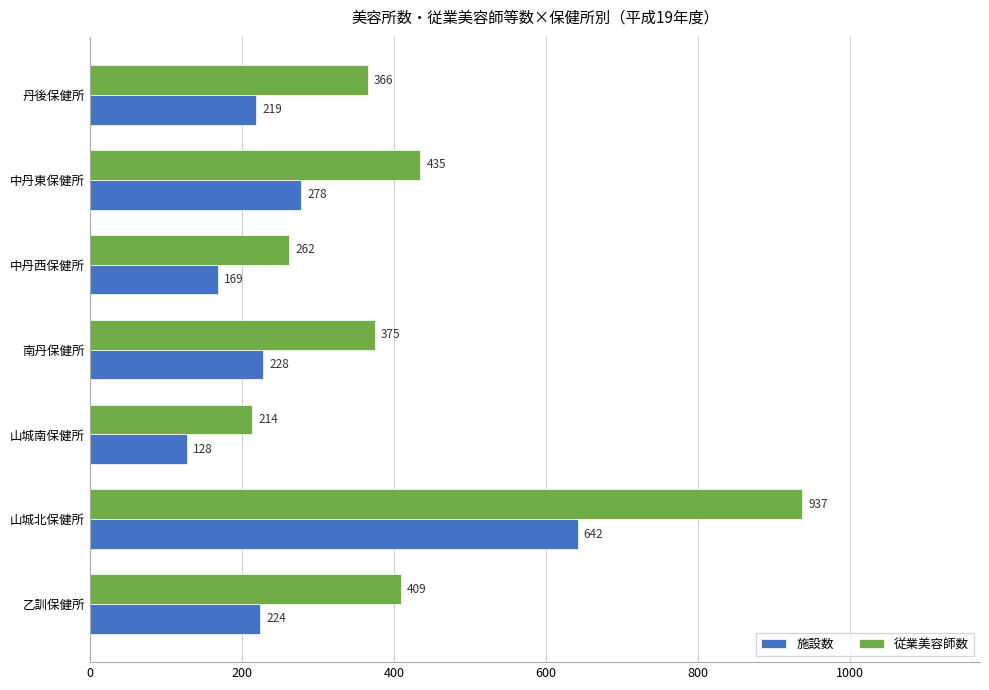

What are all the series names shown in the legend?

施設数, 従業美容師数